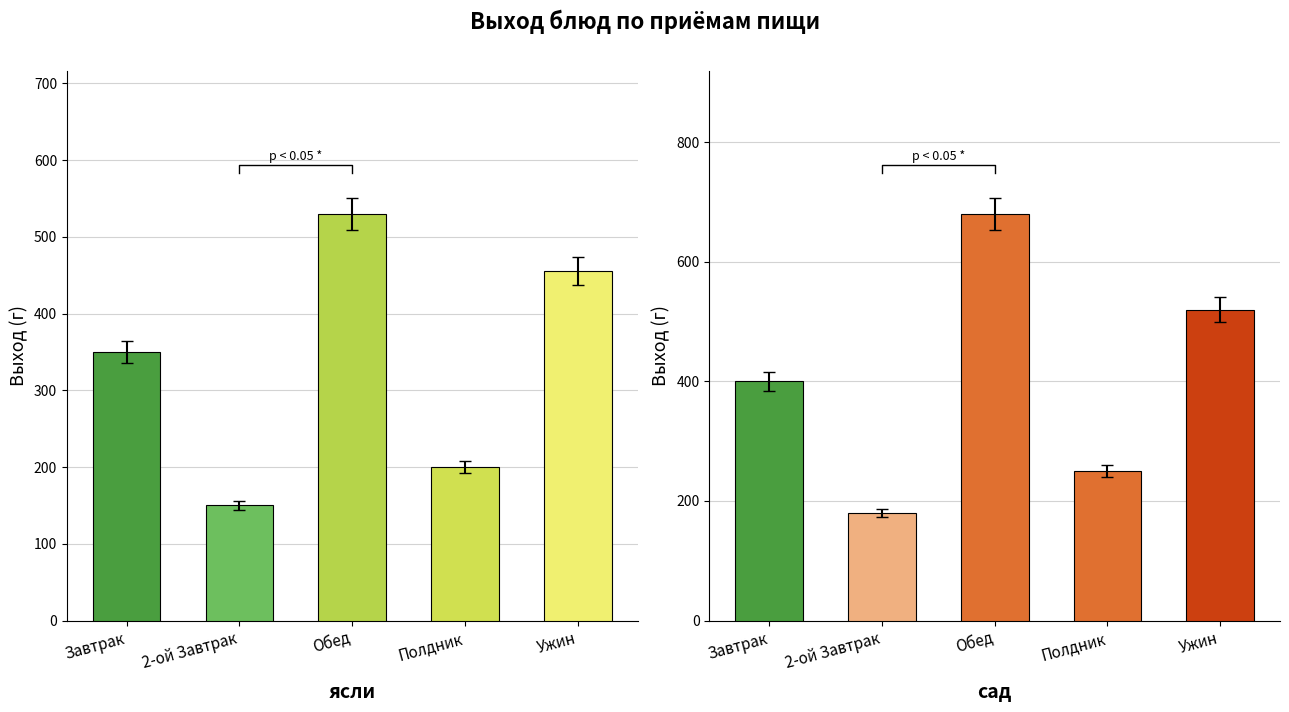

Does the chart contain stacked bars?

No